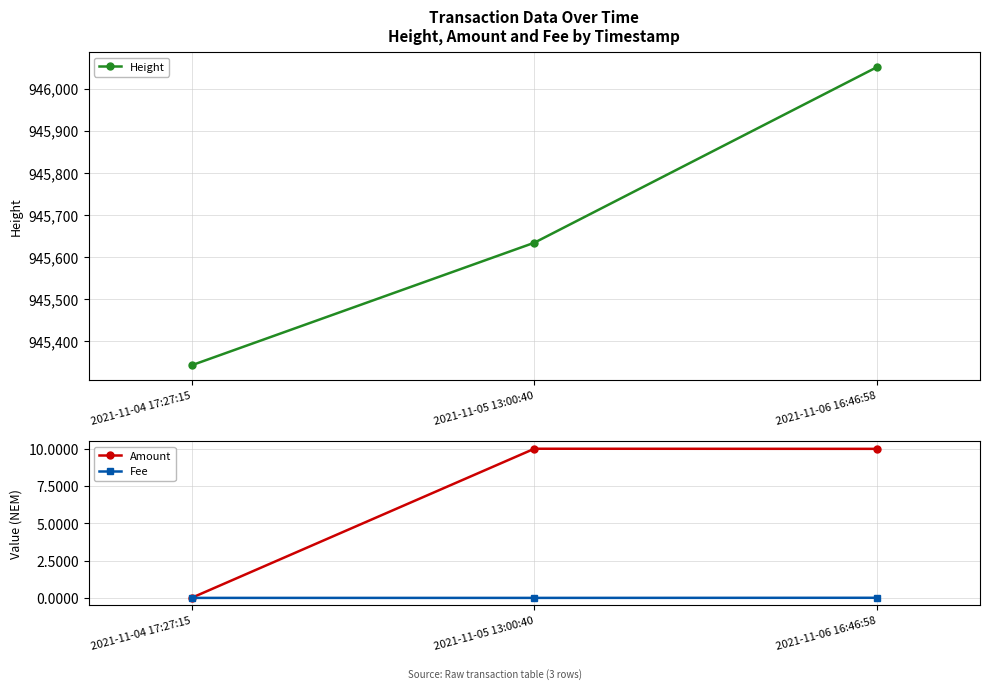

Rank the series at 2021-11-06 16:46:58 from lowest to highest value.

Fee, Amount, Height